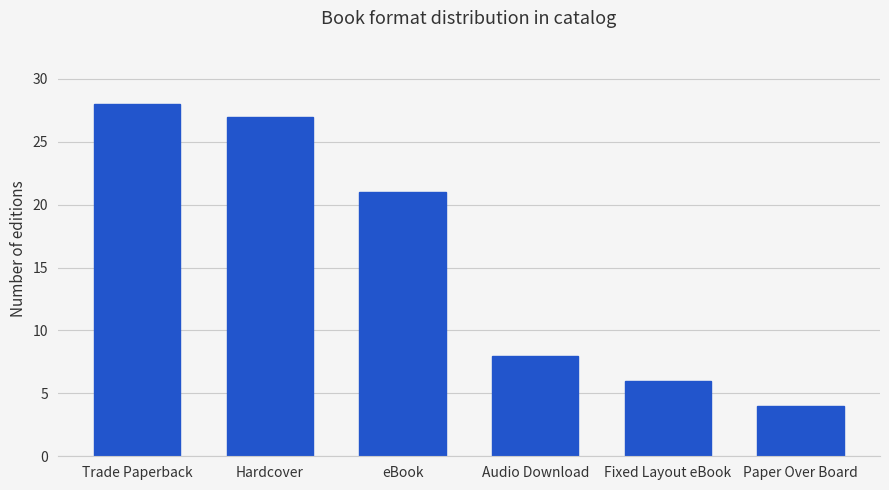

What is the difference between the values at Hardcover and eBook?

6